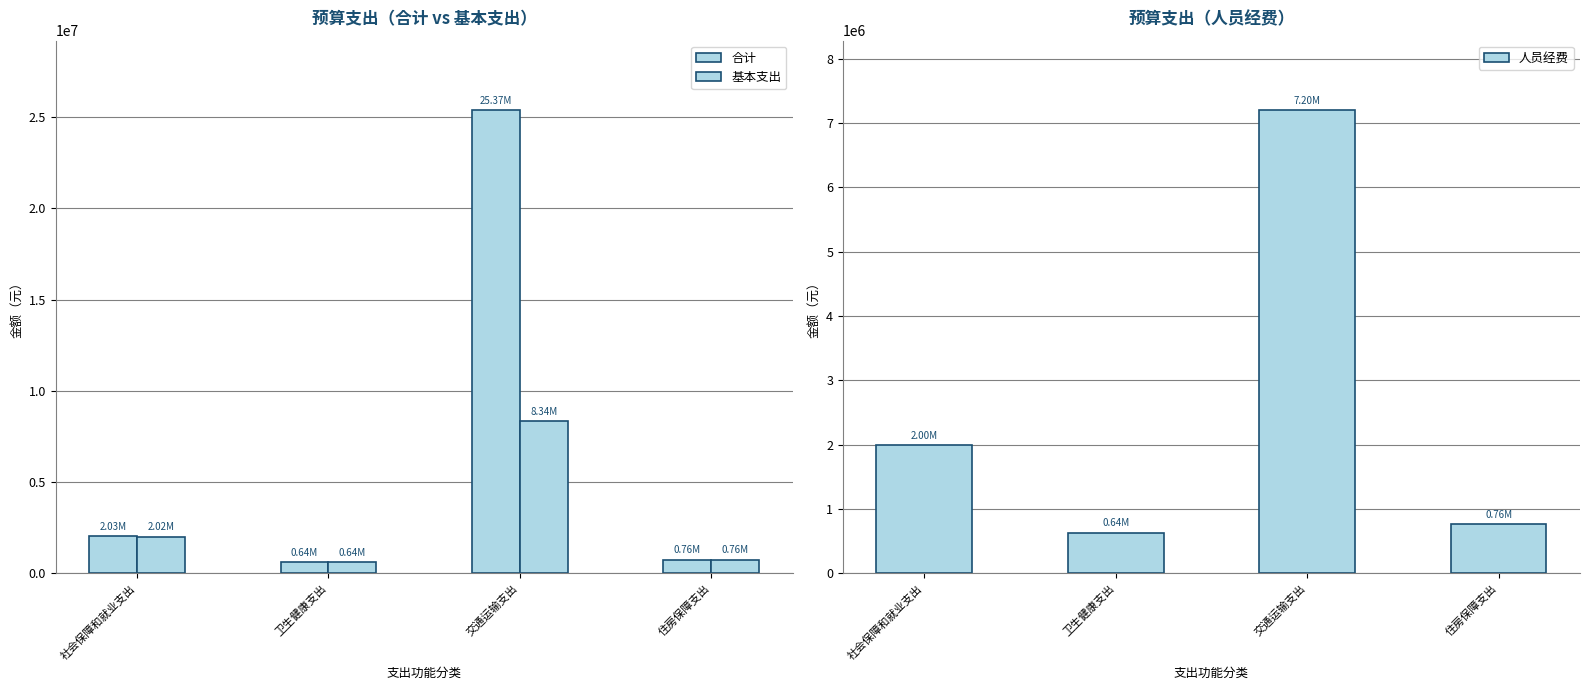

Which series has the largest range (max minus min)?

合计